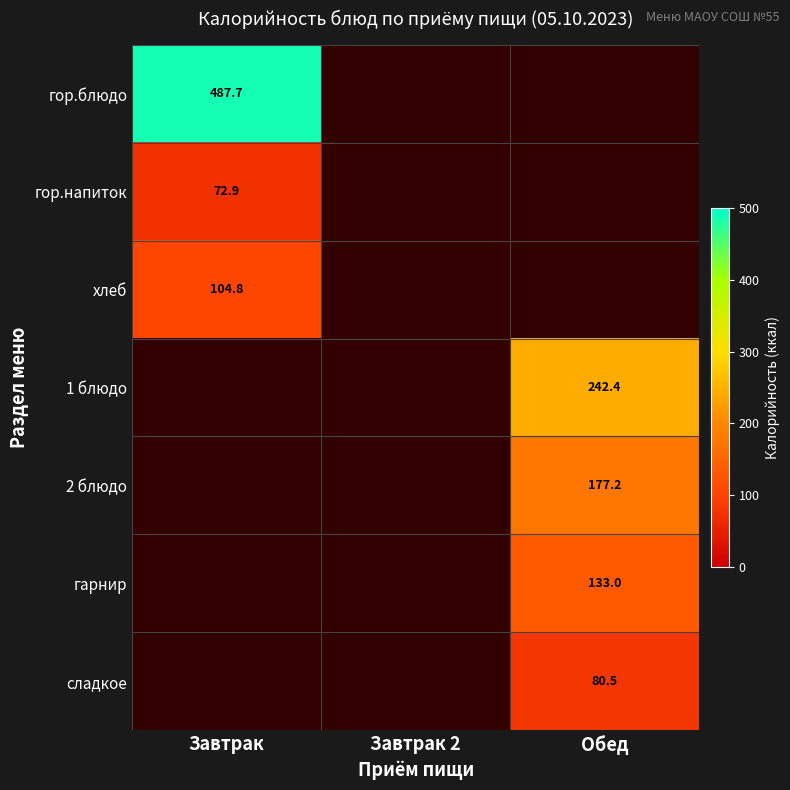

At how many categories does at least one series exceed 358?

1